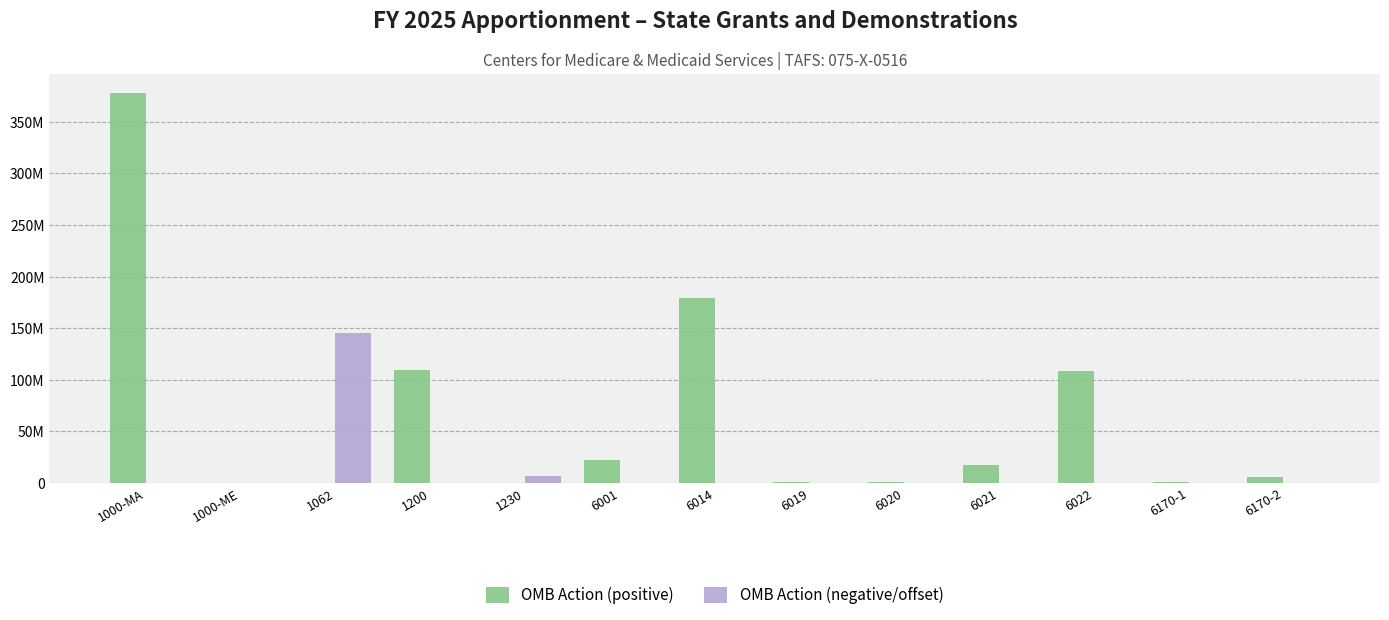

Reading left to right, extract all data points from this chart.

OMB Action (positive): 377966115	0	0	109333460	0	21779586	179405493	943752	1175692	17759365	108100000	1097590	5400000
OMB Action (negative/offset): 0	0	145406089	0	6232008	0	0	0	0	0	0	0	0